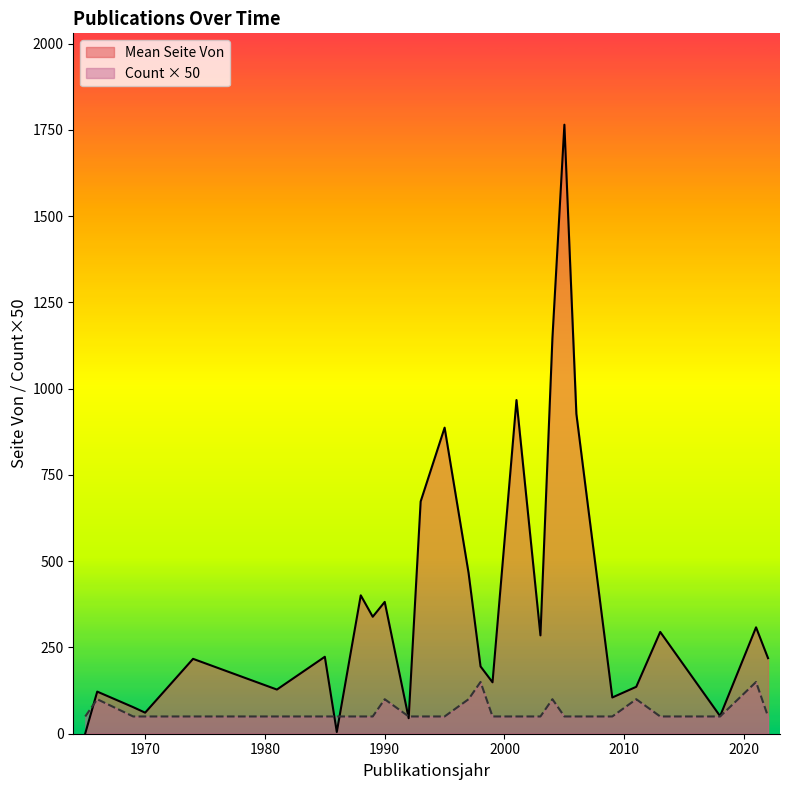

True or false: Publikationsjahr and Seite Von intersect in this chart.

False